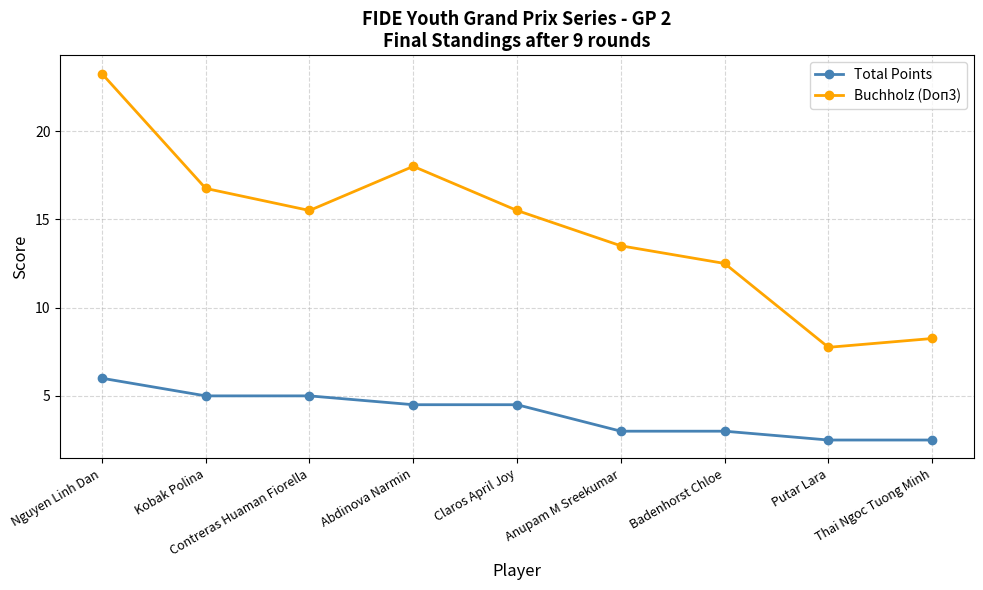

Which series has the largest total across all categories?

Buchholz (Doп3)